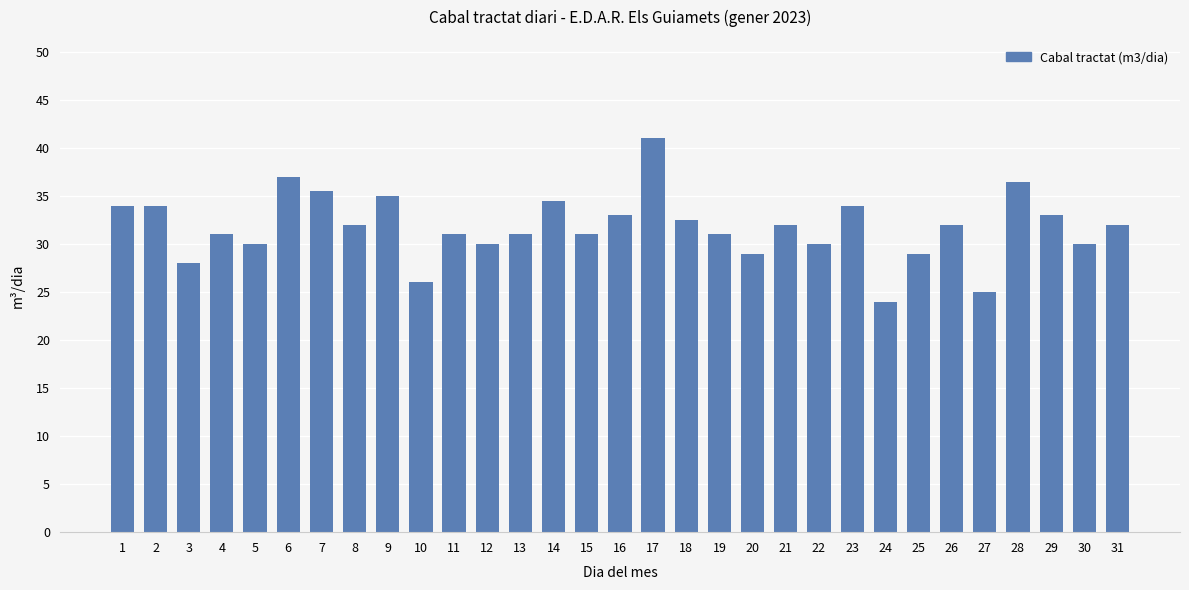

What is the change in value from 11 to 31?

+1.0